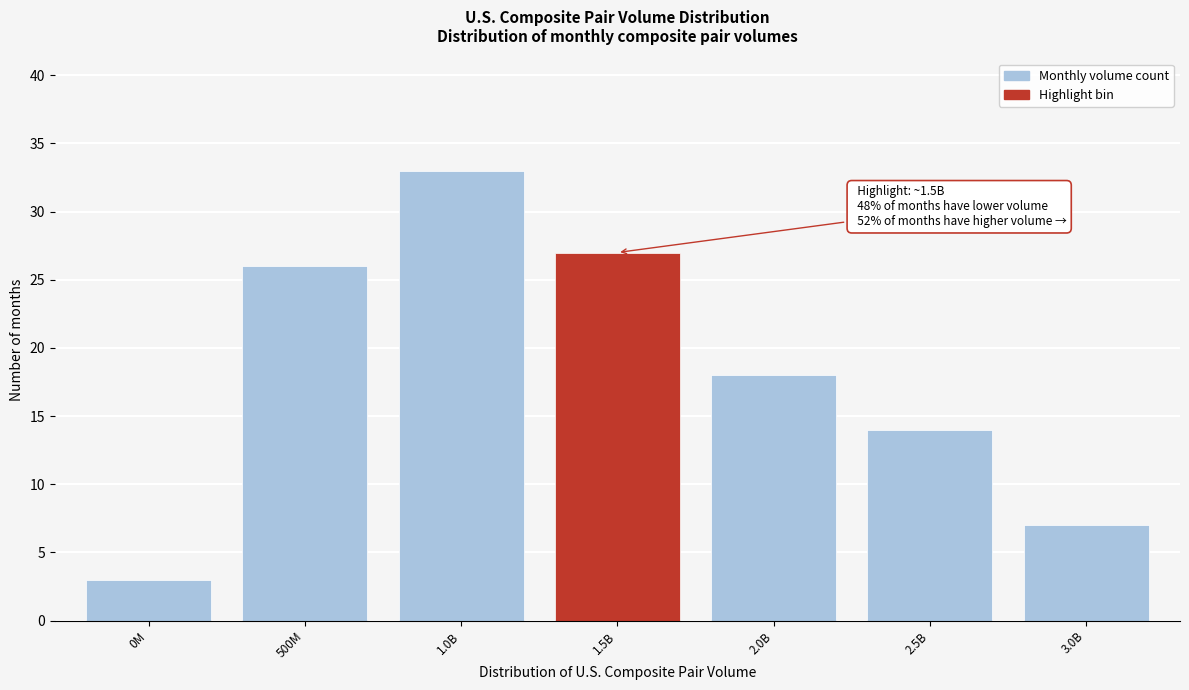

Reading left to right, what are all the values shown in this chart?

0M=3	500M=26	1.0B=33	1.5B=27	2.0B=18	2.5B=14	3.0B=7